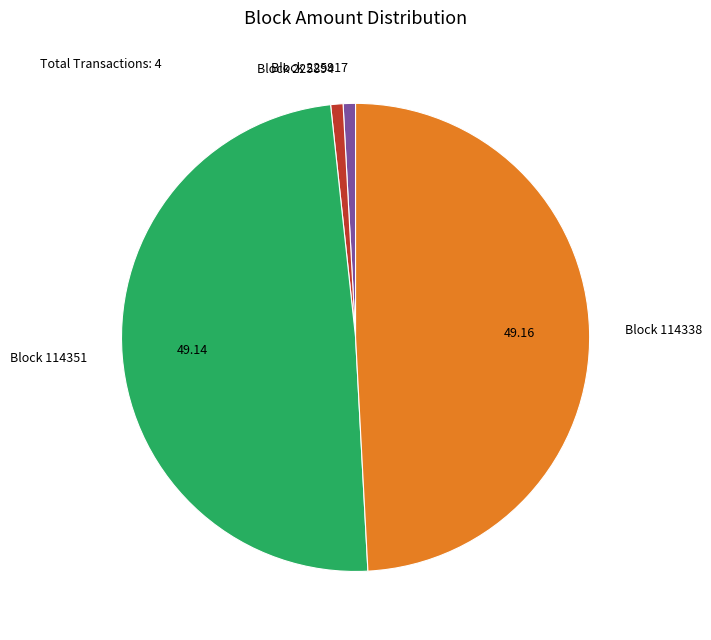

How many slices are in this pie chart?

4